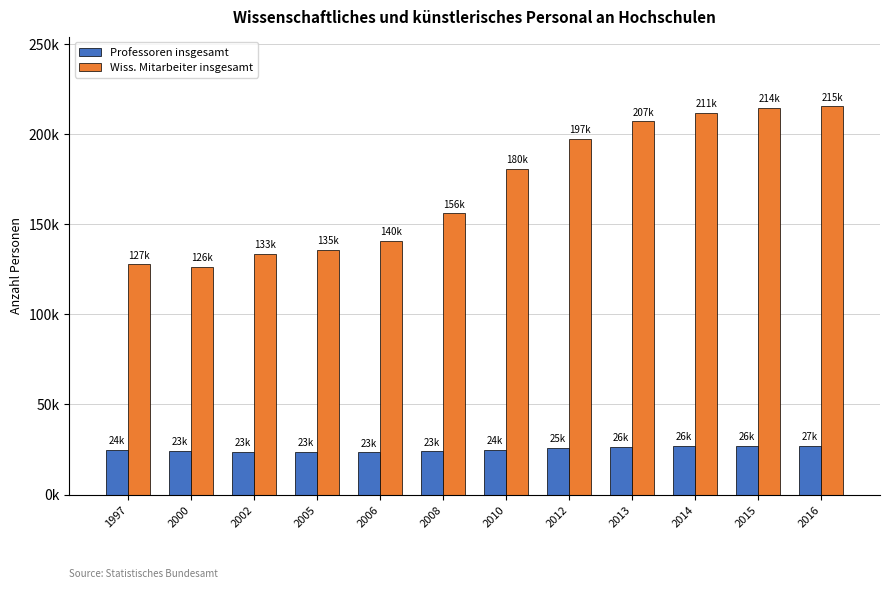

Does the chart contain any negative values?

No